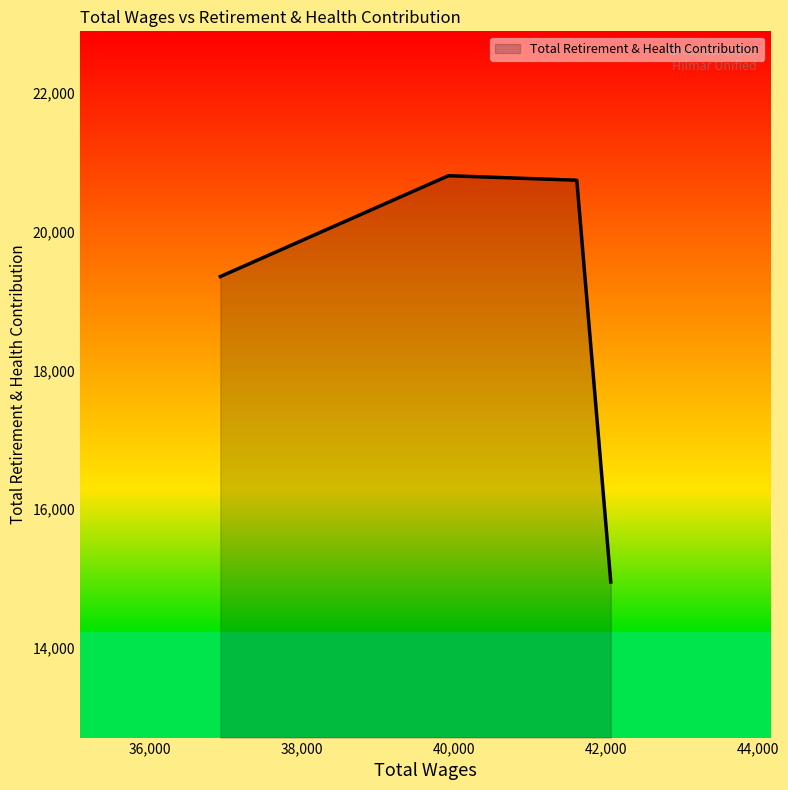

What is the maximum value shown in the chart?

20804